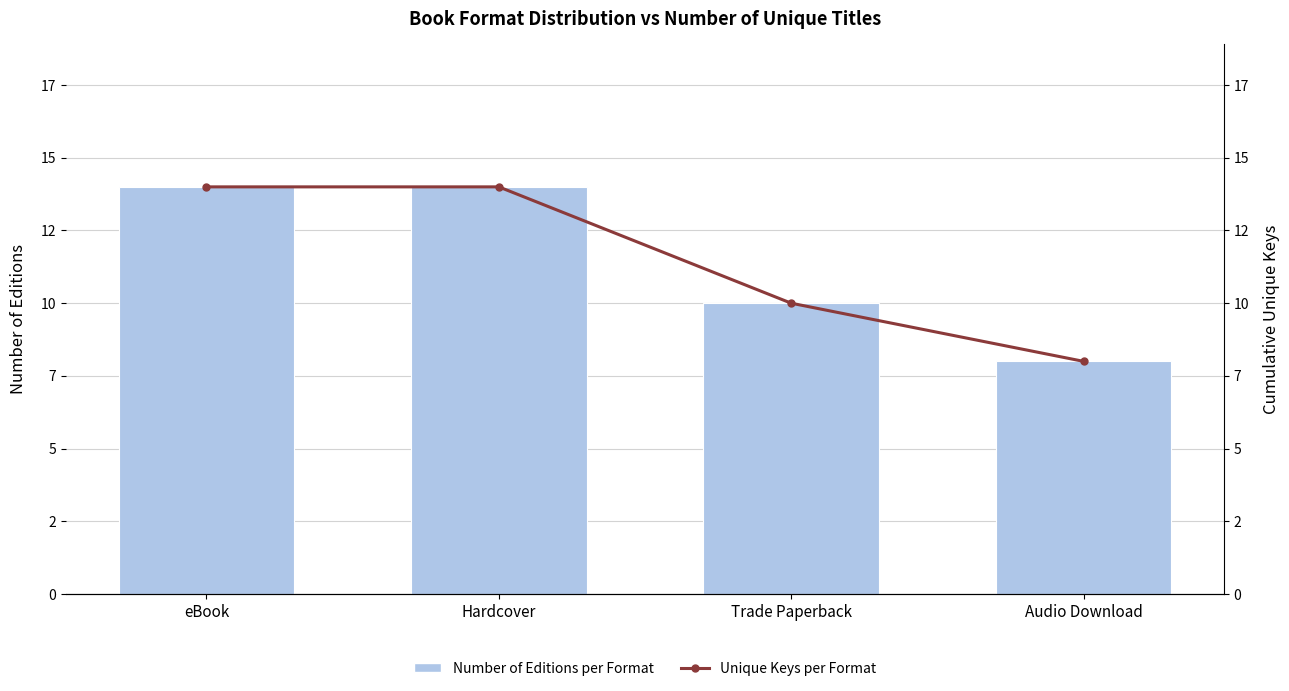

Reading left to right, transcribe all the data shown in this chart.

Number of Editions per Format: eBook=14	Hardcover=14	Trade Paperback=10	Audio Download=8
Cumulative Unique Keys per Format: eBook=14	Hardcover=14	Trade Paperback=10	Audio Download=8